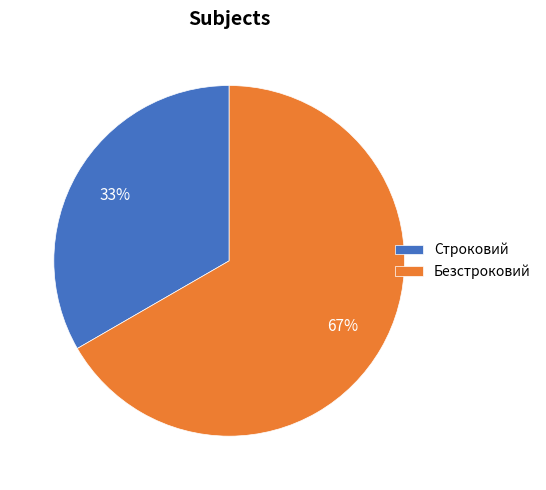

Is it true that Строковий is 41% of the pie?

False